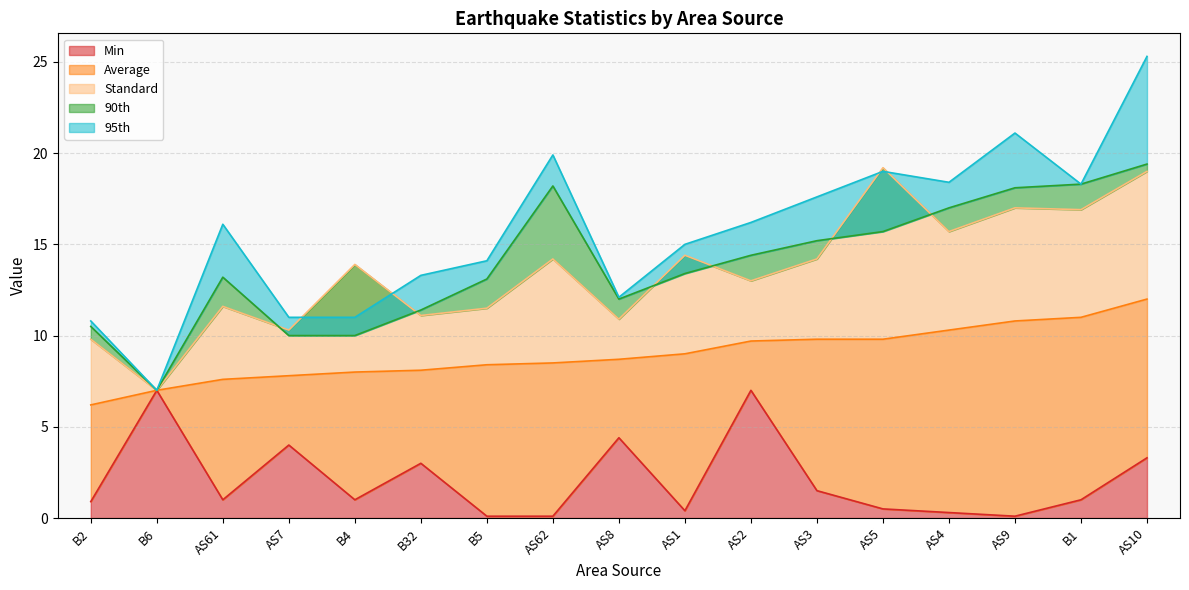

True or false: 90th and Average cross at least once.

False